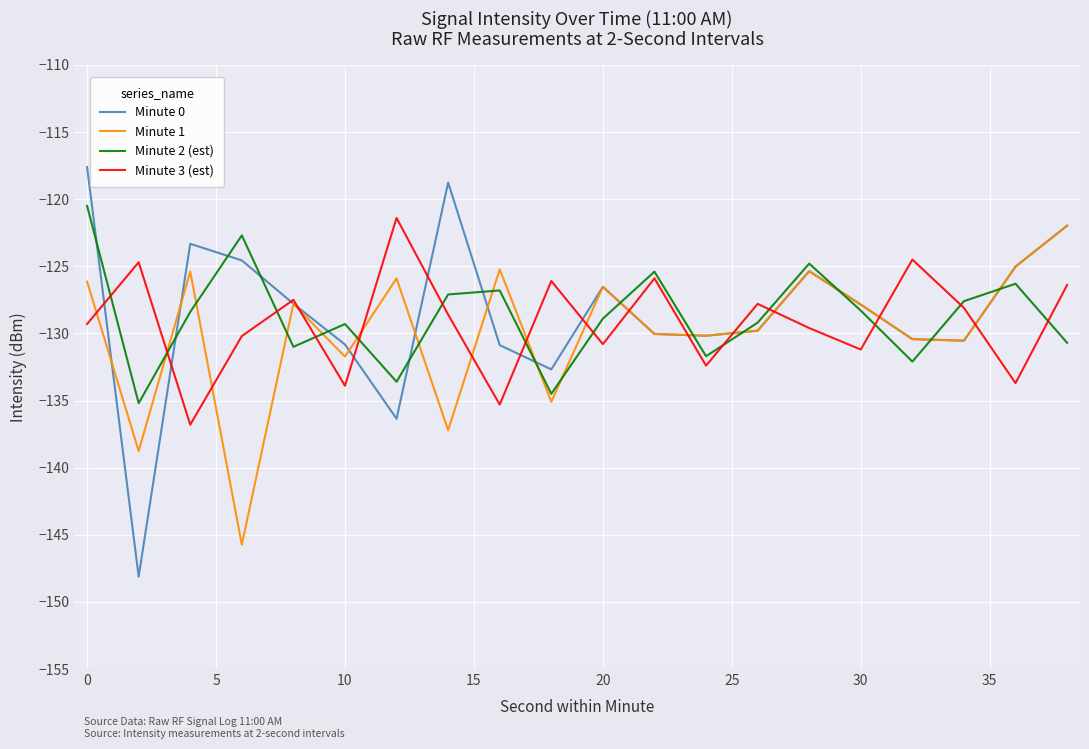

Which series has the widest spread of values?

Minute 0